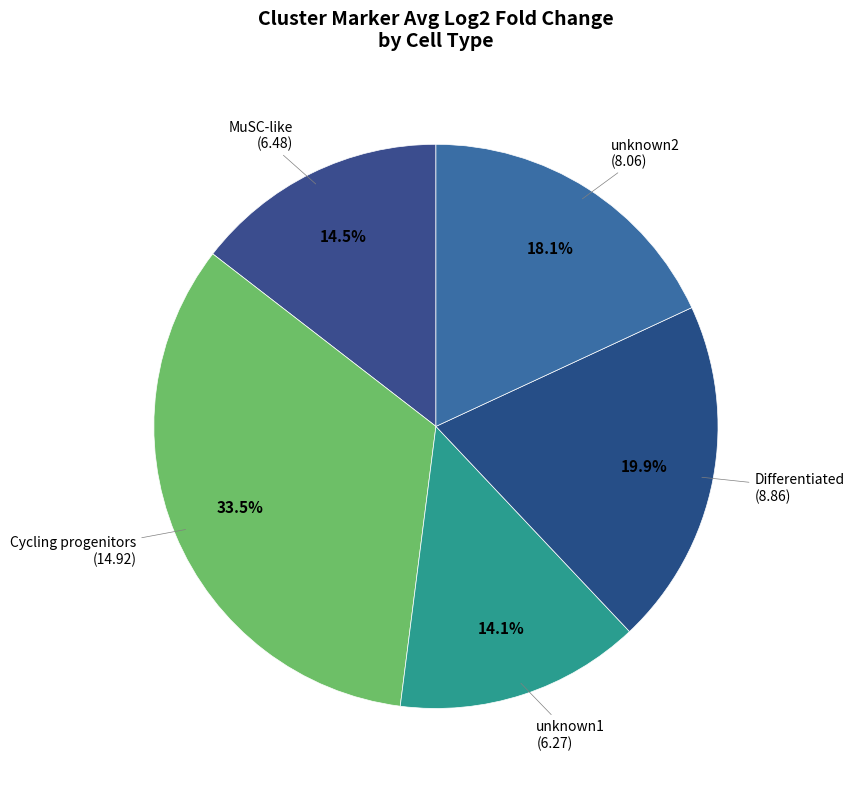

Is MuSC-like the majority of the pie?

No